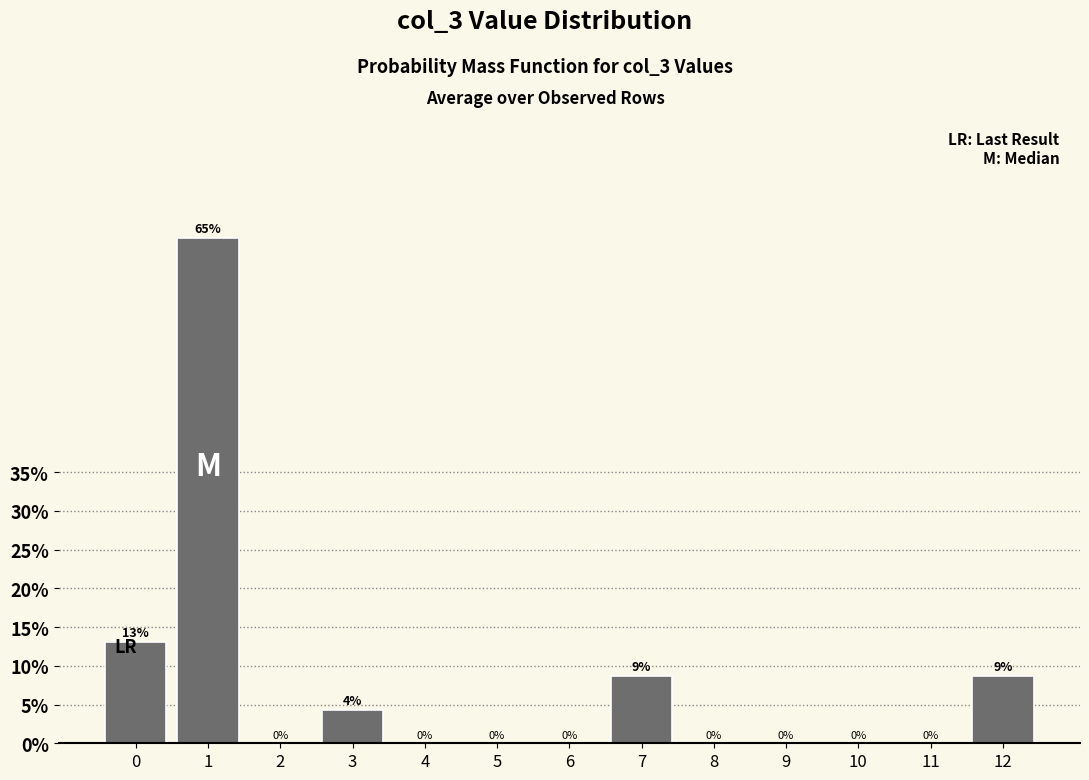

What is the approximate value at 1?

65.2